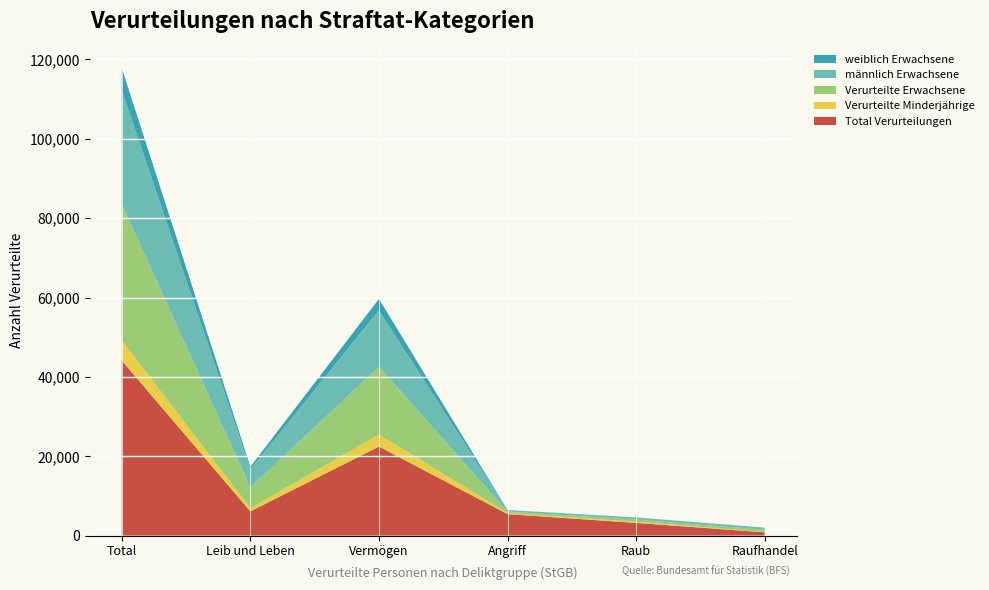

Reading right to left, extract all data points from this chart.

Total Verurteilungen: Raufhandel=840	Raub=3217	Angriff=5443	Vermögen=22468	Leib und Leben=6121	Total=44132
Verurteilte Minderjährige: Raufhandel=91	Raub=304	Angriff=258	Vermögen=3006	Leib und Leben=812	Total=5075
Verurteilte Erwachsene: Raufhandel=554	Raub=537	Angriff=387	Vermögen=17092	Leib und Leben=5213	Total=34316
männlich Erwachsene: Raufhandel=534	Raub=515	Angriff=378	Vermögen=14211	Leib und Leben=4598	Total=28767
weiblich Erwachsene: Raufhandel=20	Raub=22	Angriff=9	Vermögen=2881	Leib und Leben=615	Total=5549